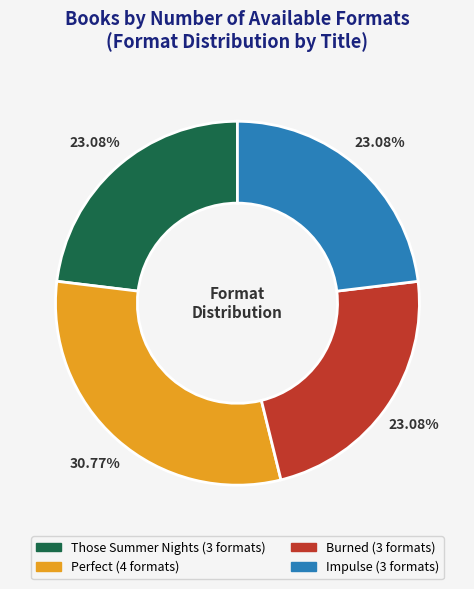

To the nearest percent, what is the combined percentage of Perfect and Impulse?

54%